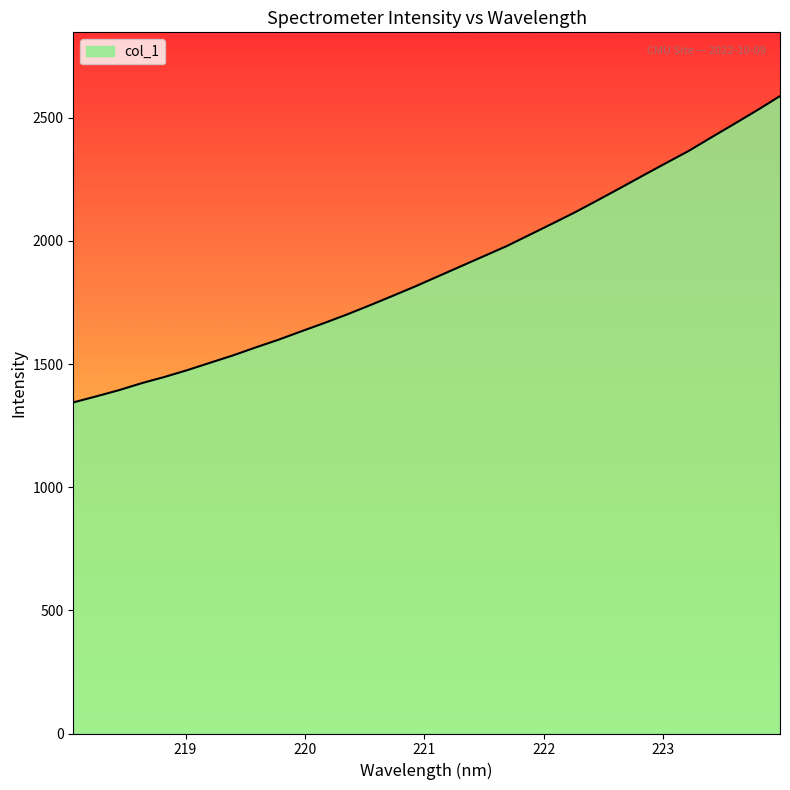

What is the smallest value displayed?

1344.5